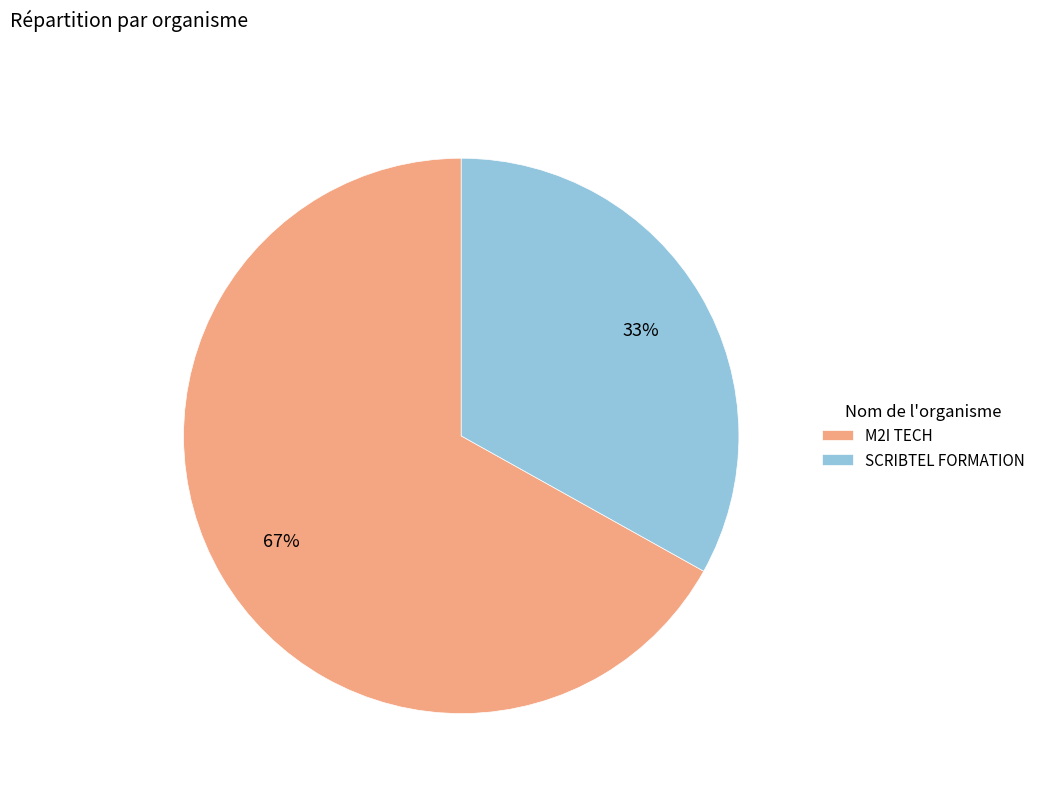

Count the number of slices in the pie.

2